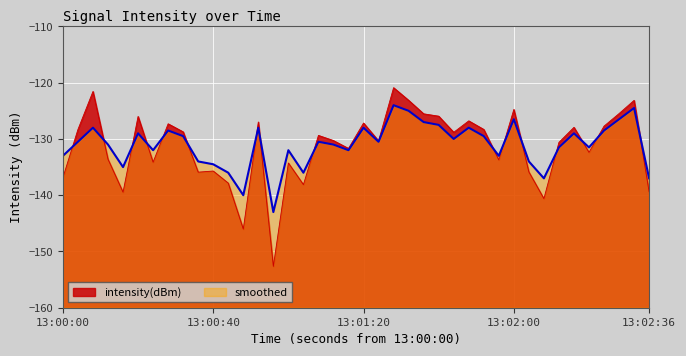

The value of intensity(dBm) at 13:00:40 is -237.8. True or false?

False